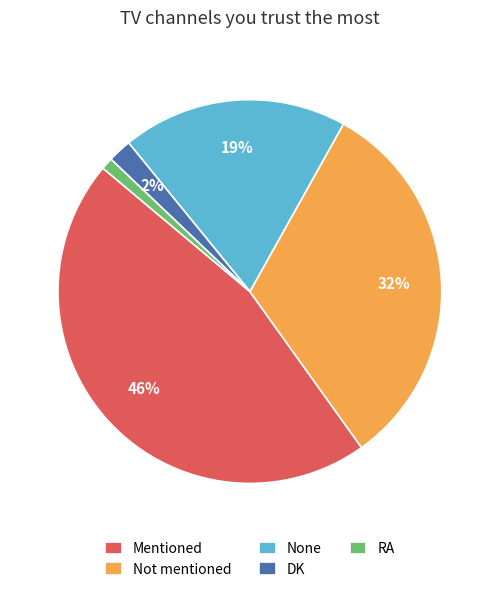

Count the number of slices in the pie.

5